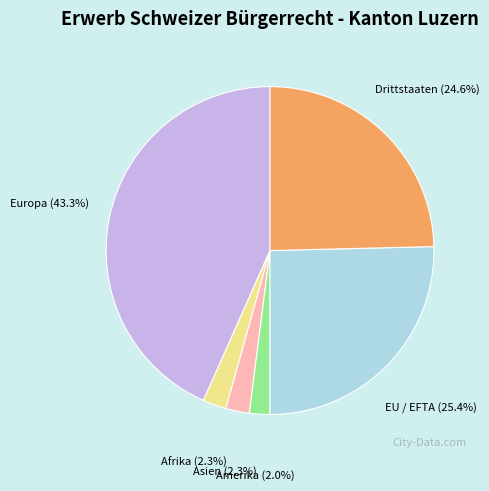

To the nearest percent, what portion does Drittstaaten represent?

25%